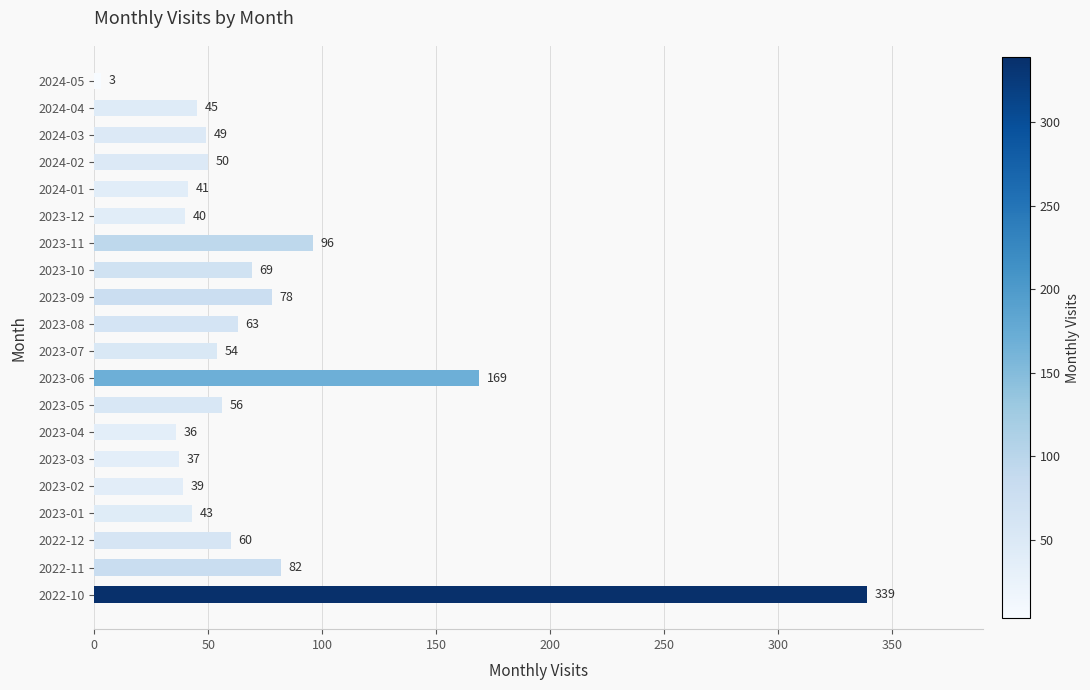

Approximately how many times larger is the value at 2022-12 compared to 2024-02?

1.2